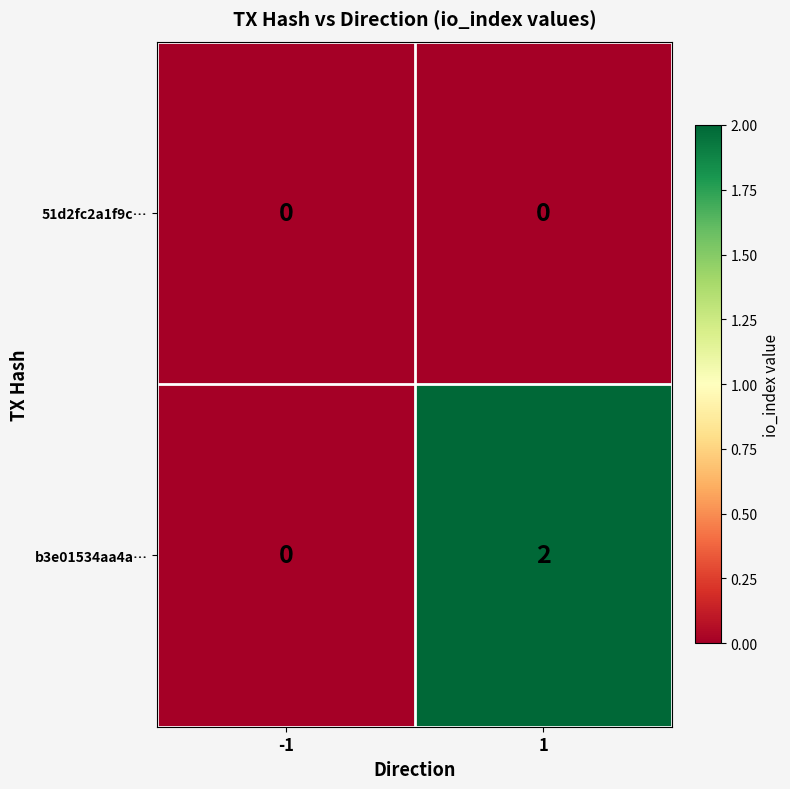

Which series has the largest total across all categories?

b3e01534aa4a…